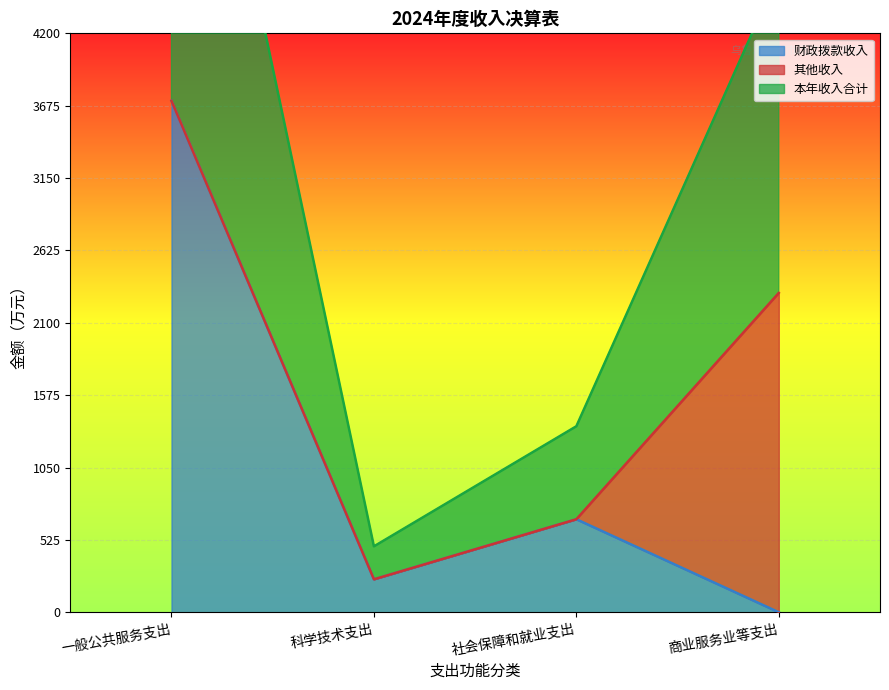

The value of 财政拨款收入 at 社会保障和就业支出 is 674.7. True or false?

True